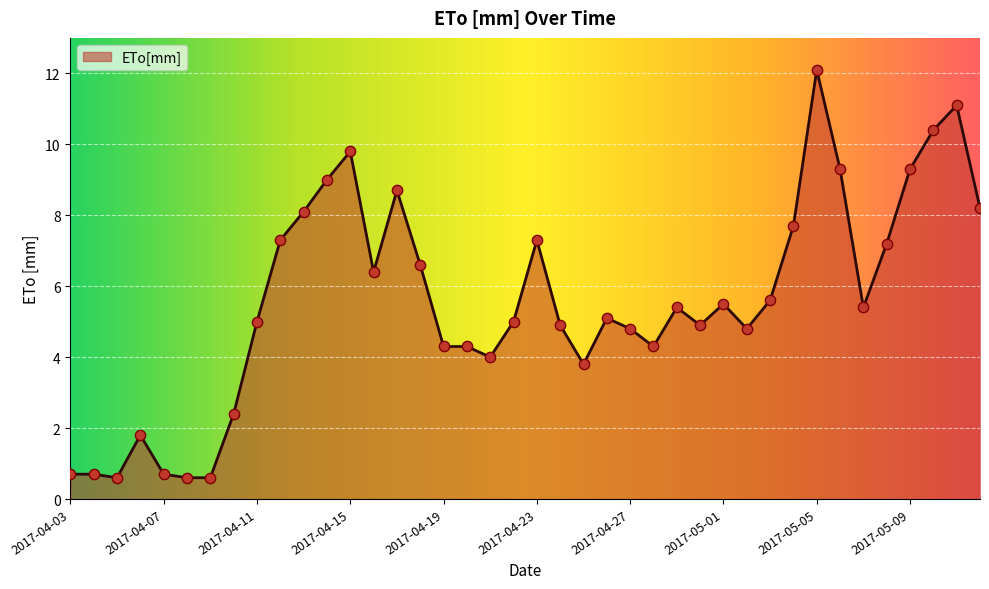

What is the difference between the maximum and minimum values?

11.5